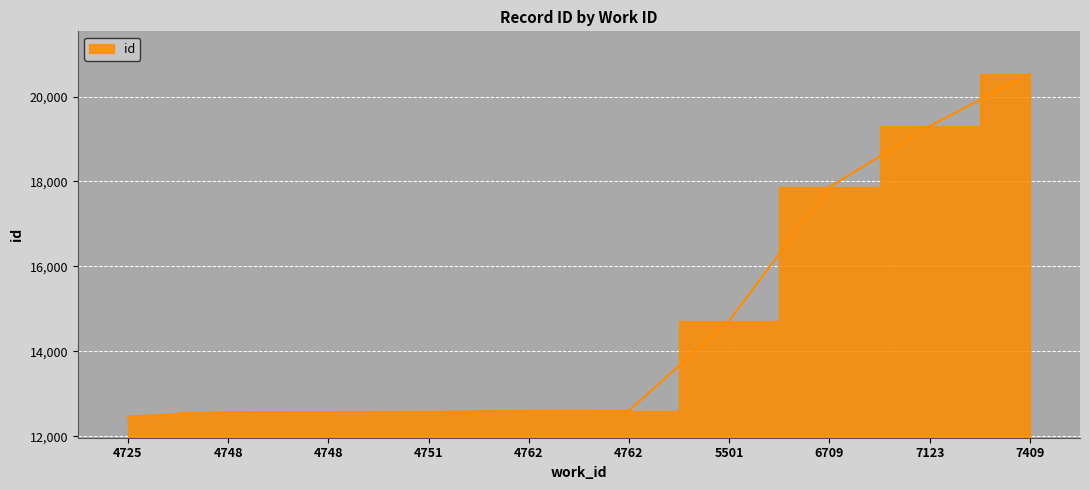

What is the difference between the values at 6709 and 4748?

5300